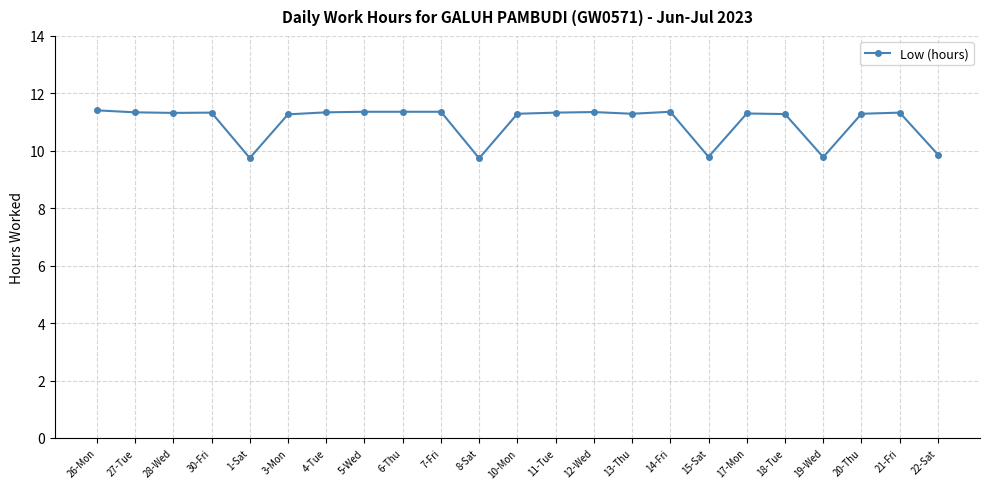

What is the label of the 15th point from the left?

13-Thu